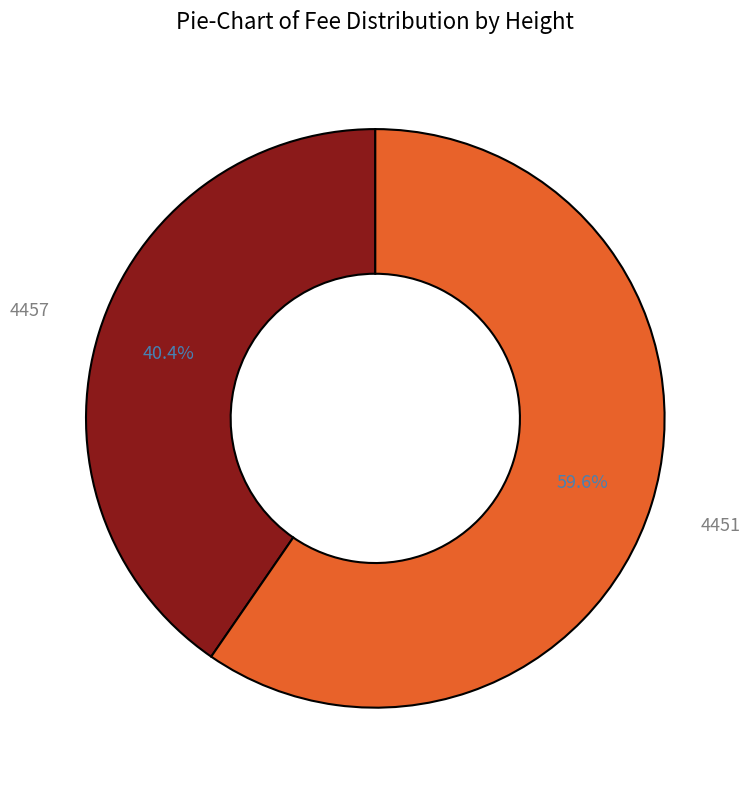

Is there any slice that represents more than half of the pie?

Yes